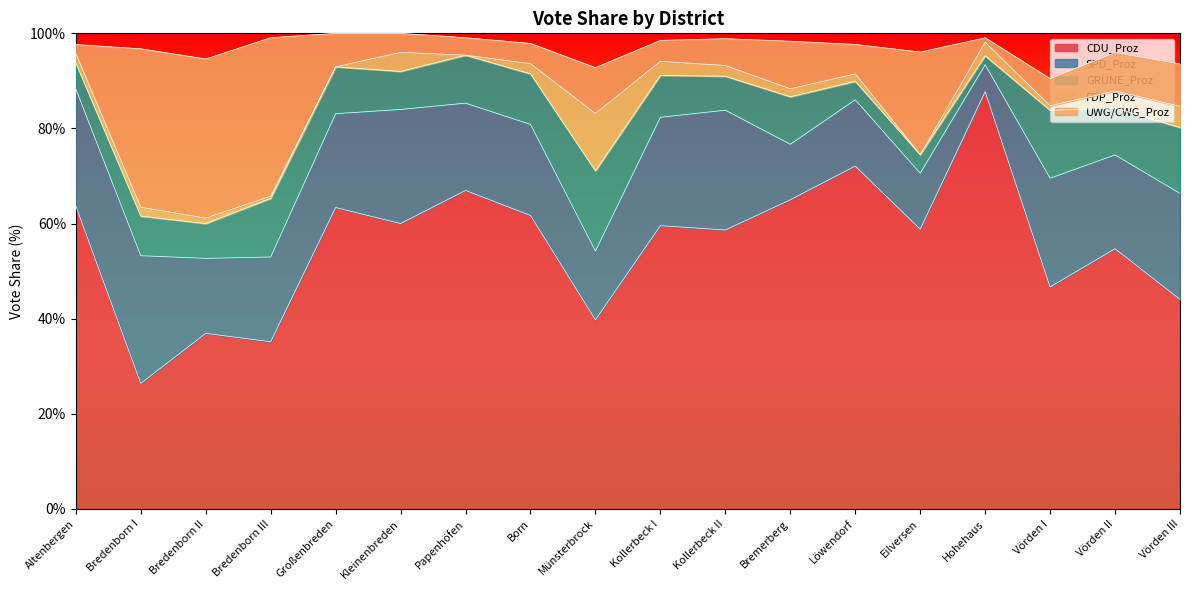

Reading left to right, transcribe all the data shown in this chart.

CDU_Proz: Altenbergen=63.7	Bredenborn I=26.4	Bredenborn II=36.9	Bredenborn III=35.2	Großenbreden=63.4	Kleinenbreden=60.0	Papenhöfen=67.0	Born=61.7	Münsterbrock=39.8	Kollerbeck I=59.6	Kollerbeck II=58.6	Bremerberg=65.0	Löwendorf=72.1	Eilversen=58.8	Hohehaus=87.7	Vörden I=46.7	Vörden II=54.7	Vörden III=44.1
SPD_Proz: Altenbergen=24.6	Bredenborn I=26.9	Bredenborn II=15.8	Bredenborn III=17.8	Großenbreden=19.7	Kleinenbreden=24.0	Papenhöfen=18.4	Born=19.1	Münsterbrock=14.5	Kollerbeck I=22.8	Kollerbeck II=25.2	Bremerberg=11.7	Löwendorf=13.9	Eilversen=11.8	Hohehaus=5.7	Vörden I=22.9	Vörden II=19.7	Vörden III=22.3
GRÜNE_Proz: Altenbergen=5.5	Bredenborn I=8.3	Bredenborn II=7.3	Bredenborn III=12.3	Großenbreden=9.9	Kleinenbreden=8.0	Papenhöfen=10.1	Born=10.6	Münsterbrock=16.9	Kollerbeck I=8.8	Kollerbeck II=7.1	Bremerberg=10.0	Löwendorf=3.9	Eilversen=3.9	Hohehaus=1.9	Vörden I=14.3	Vörden II=9.9	Vörden III=13.9
FDP_Proz: Altenbergen=1.9	Bredenborn I=1.9	Bredenborn II=1.1	Bredenborn III=0.5	Großenbreden=0.0	Kleinenbreden=4.0	Papenhöfen=0.0	Born=2.1	Münsterbrock=12.1	Kollerbeck I=2.9	Kollerbeck II=2.3	Bremerberg=1.7	Löwendorf=1.6	Eilversen=0.0	Hohehaus=2.8	Vörden I=0.9	Vörden II=3.6	Vörden III=4.5
UWG/CWG_Proz: Altenbergen=1.9	Bredenborn I=33.3	Bredenborn II=33.5	Bredenborn III=33.3	Großenbreden=7.0	Kleinenbreden=4.0	Papenhöfen=3.7	Born=4.3	Münsterbrock=9.6	Kollerbeck I=4.4	Kollerbeck II=5.6	Bremerberg=10.0	Löwendorf=6.2	Eilversen=21.6	Hohehaus=0.9	Vörden I=5.7	Vörden II=8.1	Vörden III=8.9